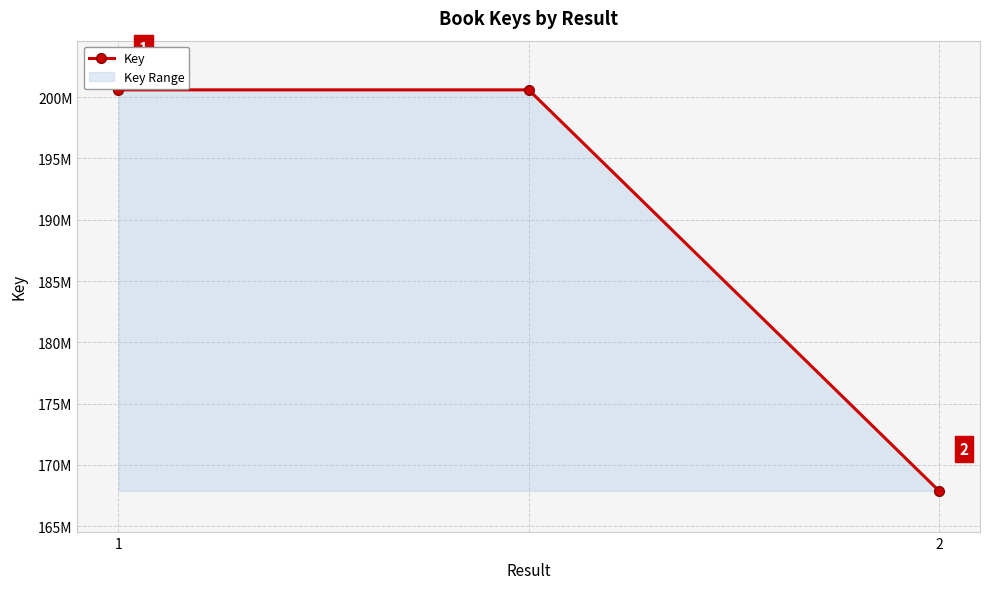

Count the values in the range 167886549 to 200592949.

3